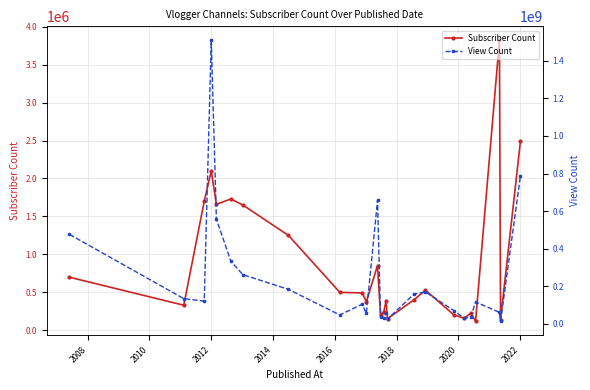

True or false: Subscriber Count has more than 0 interior local peaks.

True